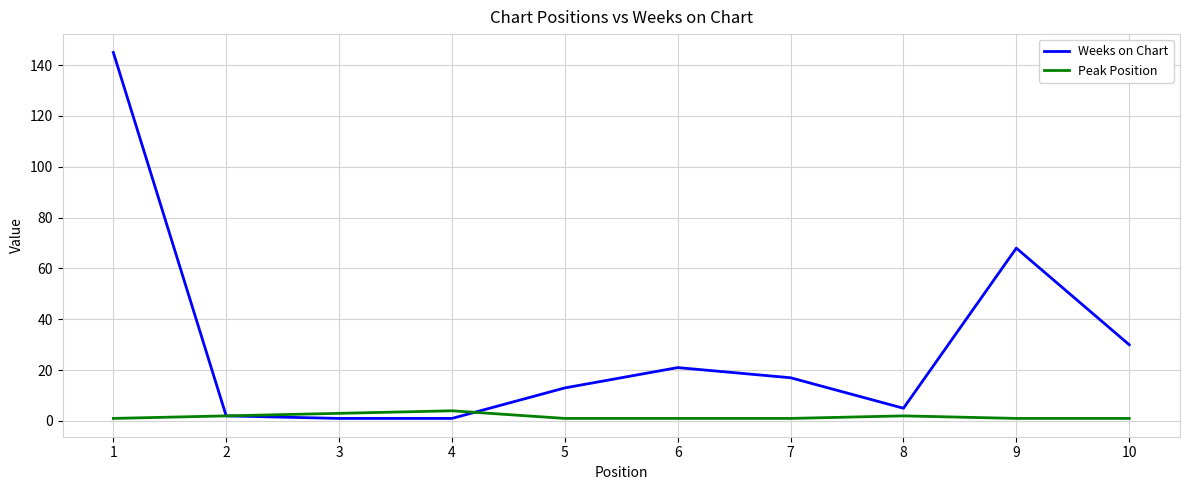

Which series has the largest range (max minus min)?

Weeks on Chart